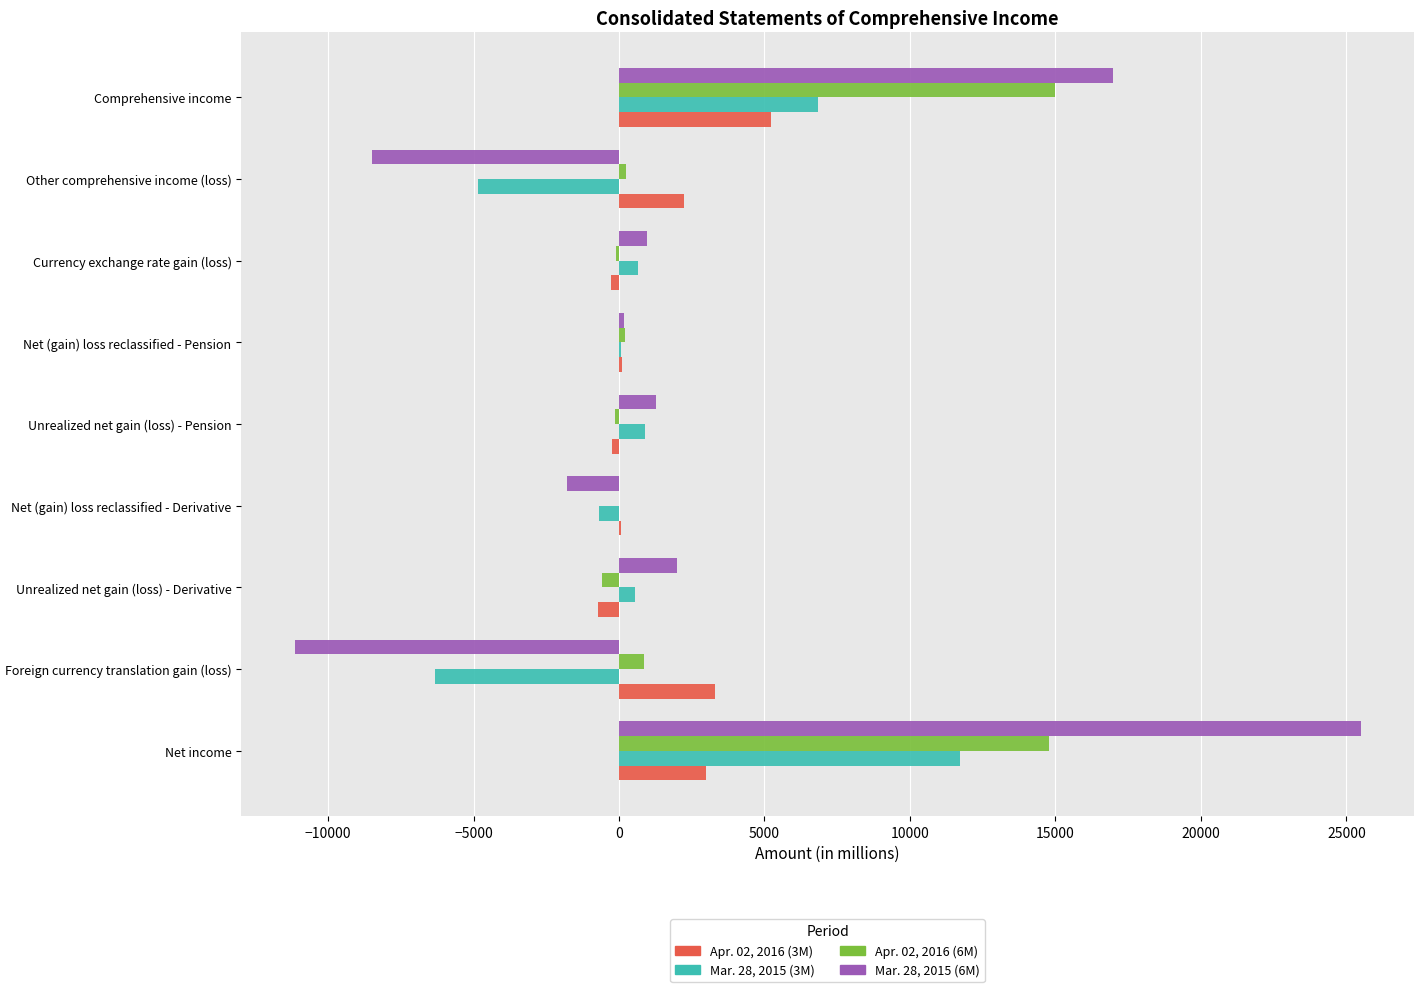

The Mar. 28, 2015 (6M) series shows 1287 at Unrealized net gain (loss) - Pension. True or false?

True